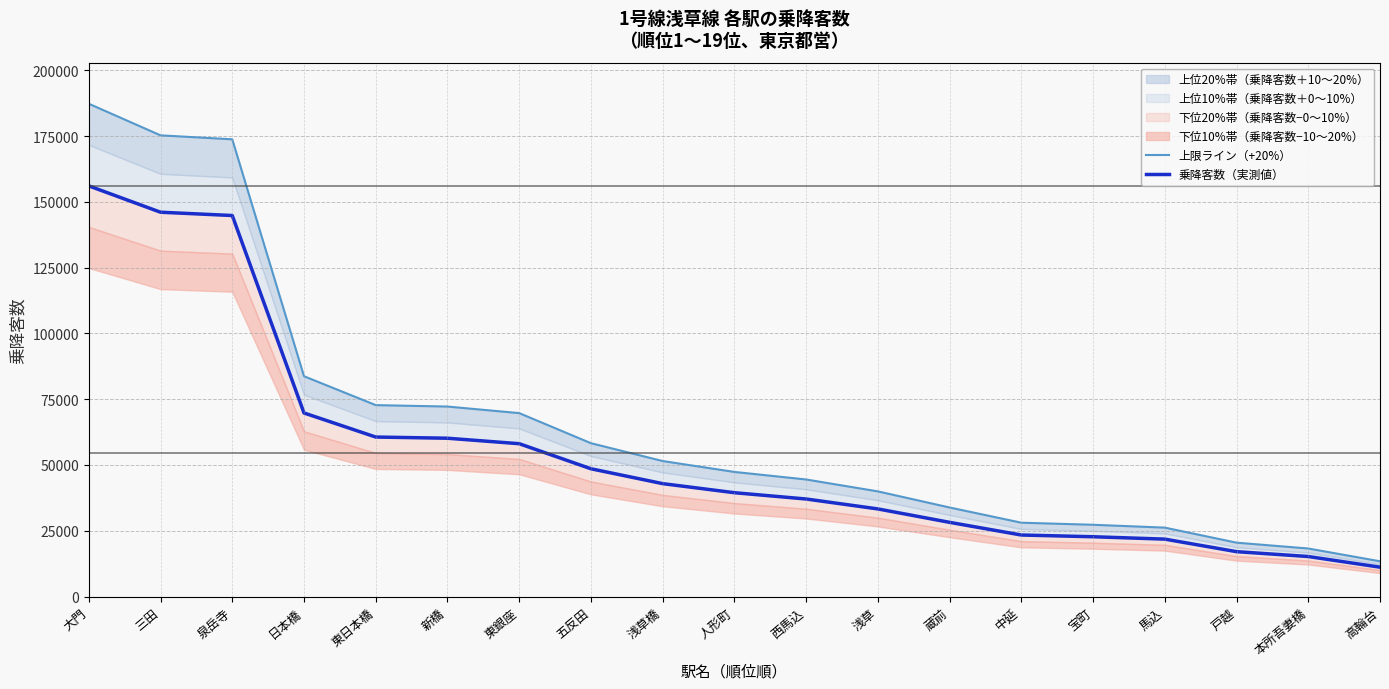

True or false: 乗降客数（実測値） and 上限ライン（+20%） intersect in this chart.

False